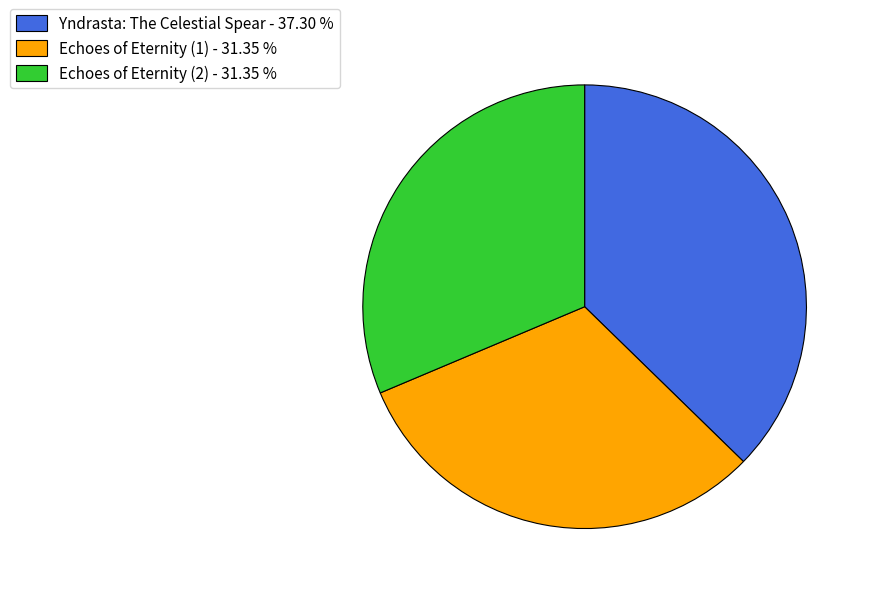

Which slice is the largest?

Yndrasta: The Celestial Spear